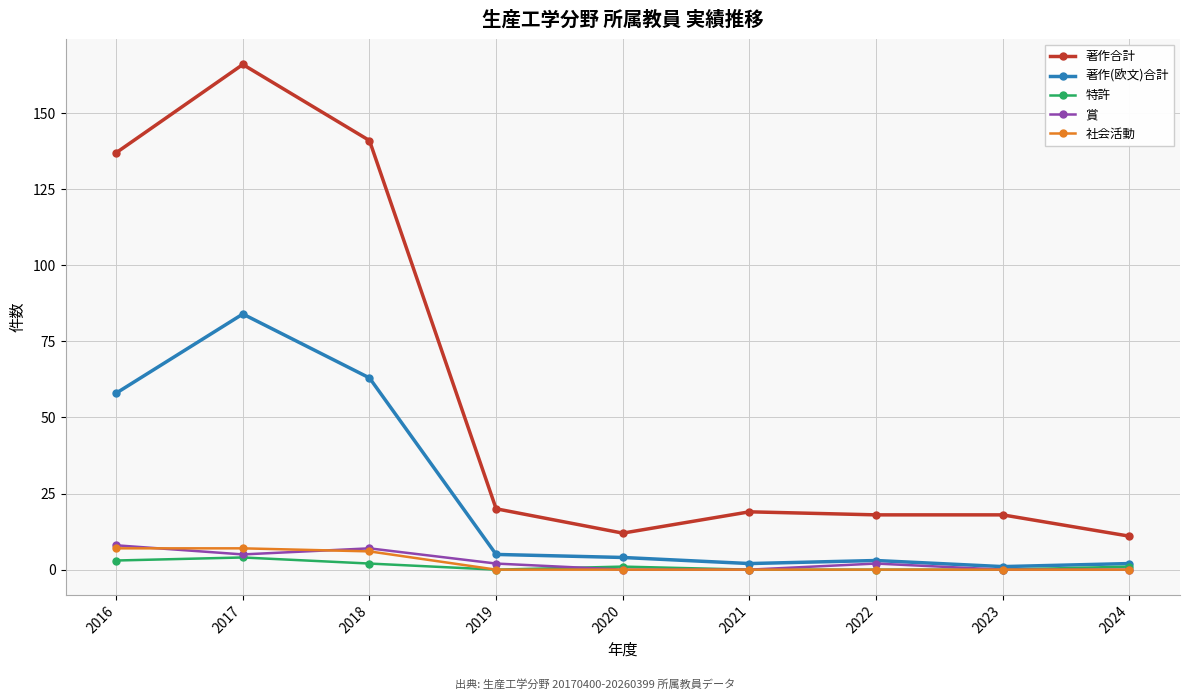

At which category is the sum across all series the highest?

2017